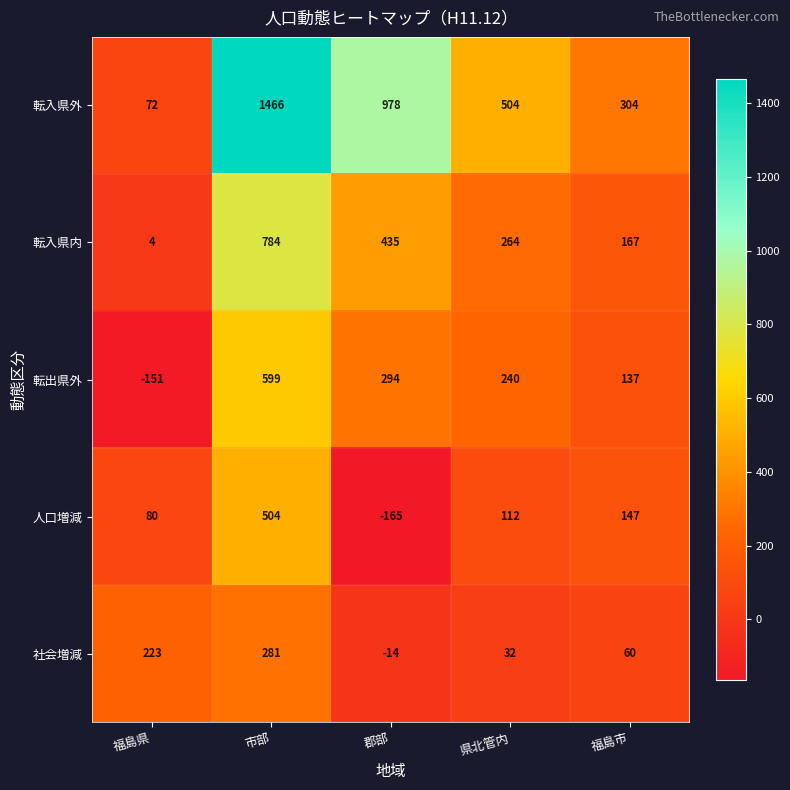

What is the difference between the maximum and minimum values in the 社会増減 series?

295